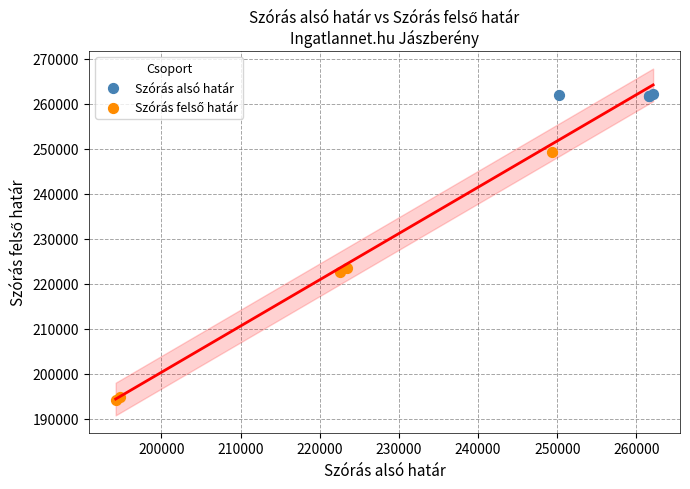

Which series reaches the maximum Y coordinate?

Szórás alsó határ